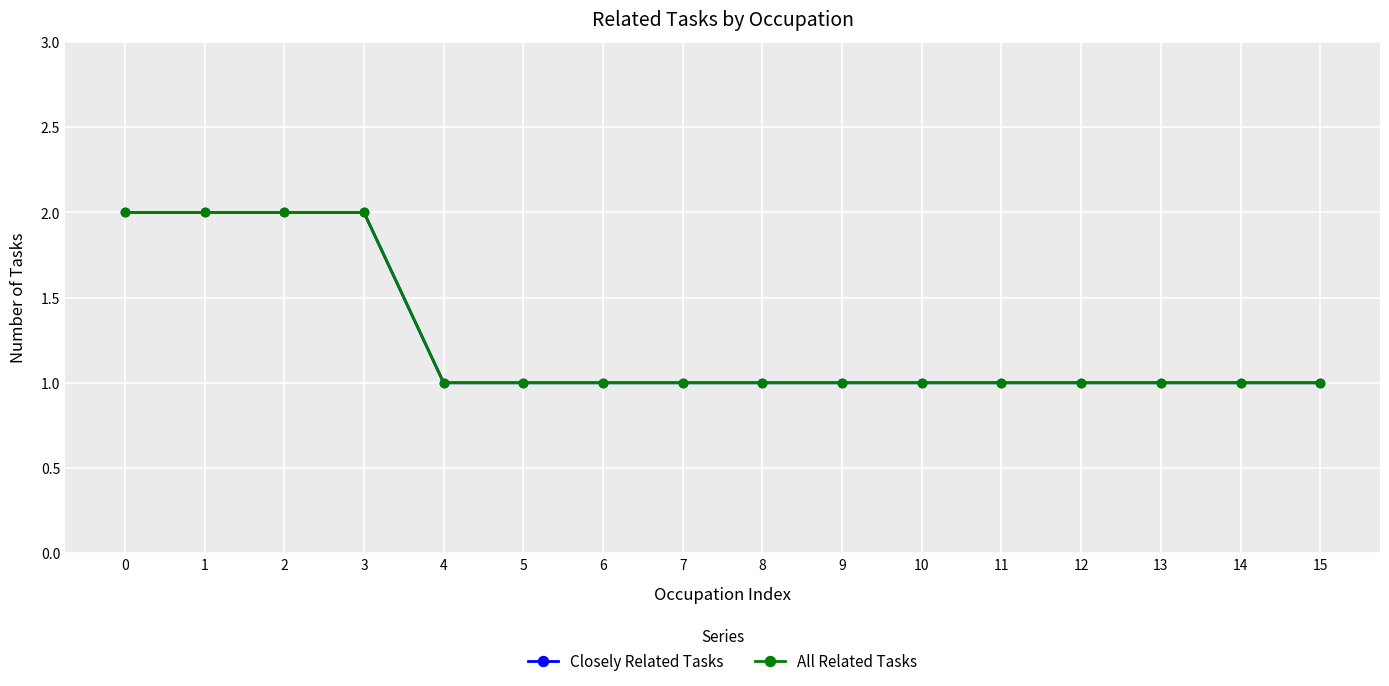

Reading left to right, what are all the values shown in this chart?

Closely Related Tasks: 0=2	1=2	2=2	3=2	4=1	5=1	6=1	7=1	8=1	9=1	10=1	11=1	12=1	13=1	14=1	15=1
All Related Tasks: 0=2	1=2	2=2	3=2	4=1	5=1	6=1	7=1	8=1	9=1	10=1	11=1	12=1	13=1	14=1	15=1